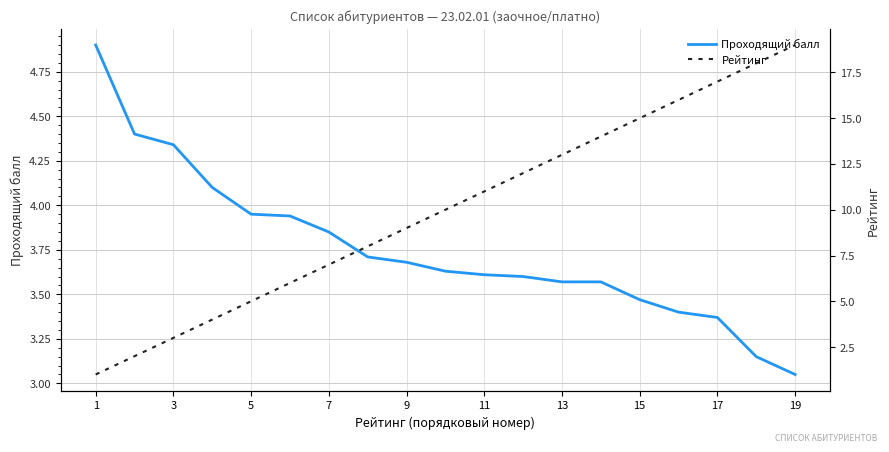

Where is Проходящий балл nearest to the value 3?

19